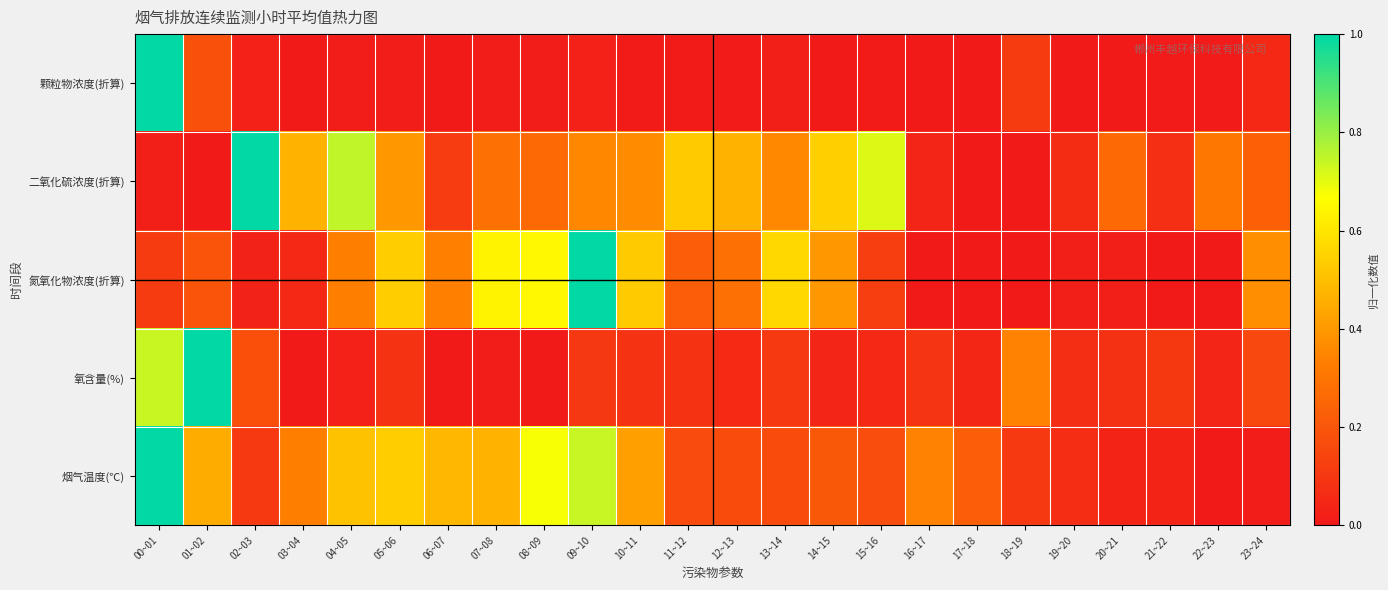

Which has a higher value, 02~03 or 22~23?

02~03